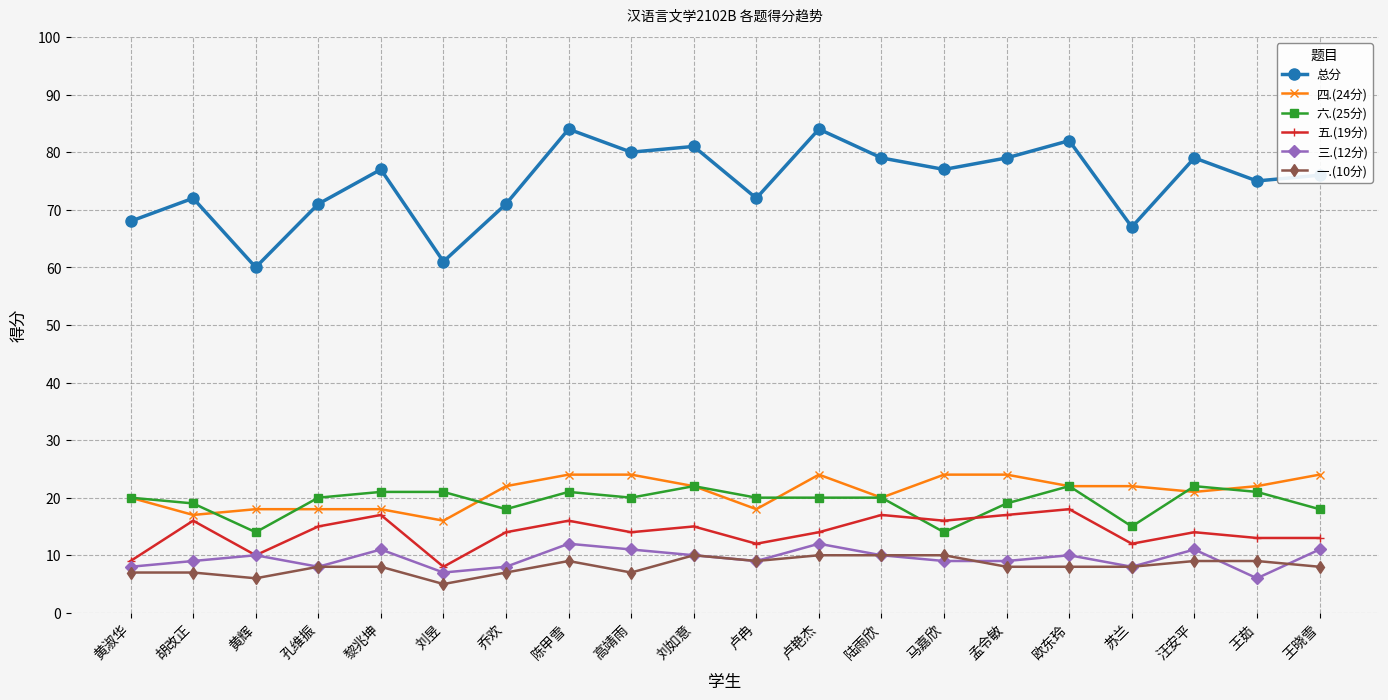

Reading left to right, what are all the values shown in this chart?

总分: 黄淑华=68	胡改正=72	黄辉=60	孔维振=71	黎兆坤=77	刘昱=61	乔欢=71	陈甲雪=84	高靖雨=80	刘如意=81	卢冉=72	卢艳杰=84	陆雨欣=79	马嘉欣=77	孟令敏=79	欧东玲=82	苏兰=67	汪安平=79	王茹=75	王晓雪=76
四.(24分): 黄淑华=20	胡改正=17	黄辉=18	孔维振=18	黎兆坤=18	刘昱=16	乔欢=22	陈甲雪=24	高靖雨=24	刘如意=22	卢冉=18	卢艳杰=24	陆雨欣=20	马嘉欣=24	孟令敏=24	欧东玲=22	苏兰=22	汪安平=21	王茹=22	王晓雪=24
六.(25分): 黄淑华=20	胡改正=19	黄辉=14	孔维振=20	黎兆坤=21	刘昱=21	乔欢=18	陈甲雪=21	高靖雨=20	刘如意=22	卢冉=20	卢艳杰=20	陆雨欣=20	马嘉欣=14	孟令敏=19	欧东玲=22	苏兰=15	汪安平=22	王茹=21	王晓雪=18
五.(19分): 黄淑华=9	胡改正=16	黄辉=10	孔维振=15	黎兆坤=17	刘昱=8	乔欢=14	陈甲雪=16	高靖雨=14	刘如意=15	卢冉=12	卢艳杰=14	陆雨欣=17	马嘉欣=16	孟令敏=17	欧东玲=18	苏兰=12	汪安平=14	王茹=13	王晓雪=13
三.(12分): 黄淑华=8	胡改正=9	黄辉=10	孔维振=8	黎兆坤=11	刘昱=7	乔欢=8	陈甲雪=12	高靖雨=11	刘如意=10	卢冉=9	卢艳杰=12	陆雨欣=10	马嘉欣=9	孟令敏=9	欧东玲=10	苏兰=8	汪安平=11	王茹=6	王晓雪=11
一.(10分): 黄淑华=7	胡改正=7	黄辉=6	孔维振=8	黎兆坤=8	刘昱=5	乔欢=7	陈甲雪=9	高靖雨=7	刘如意=10	卢冉=9	卢艳杰=10	陆雨欣=10	马嘉欣=10	孟令敏=8	欧东玲=8	苏兰=8	汪安平=9	王茹=9	王晓雪=8